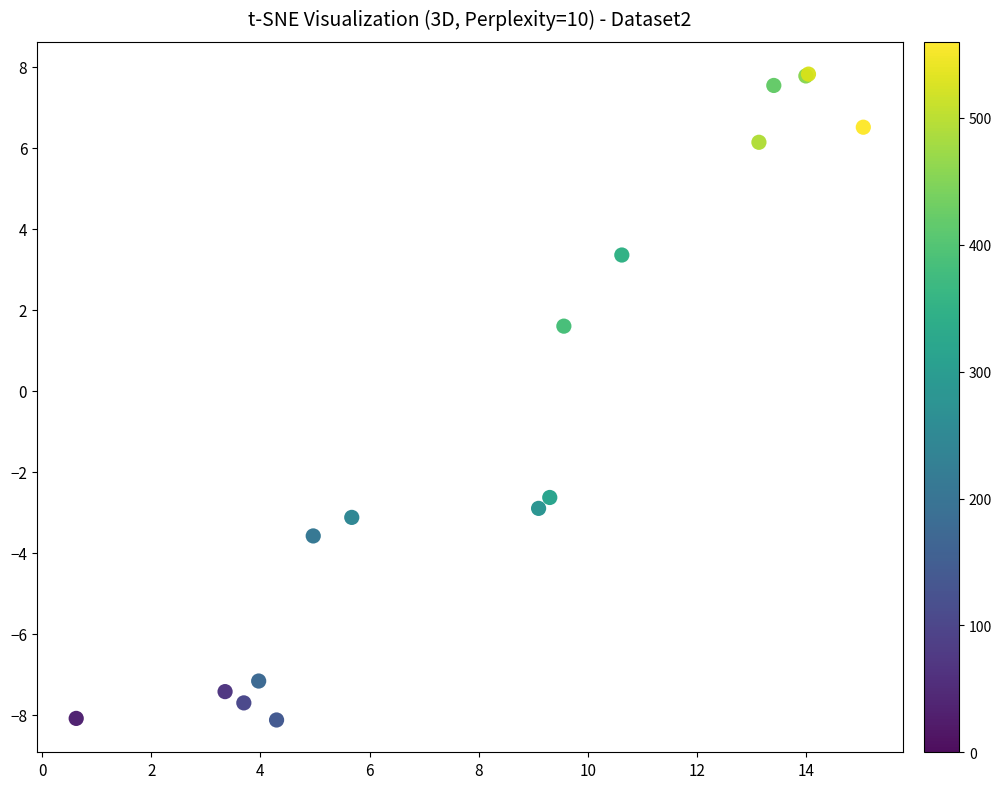

What Y value in the scatter plot is closest to 0?

1.6